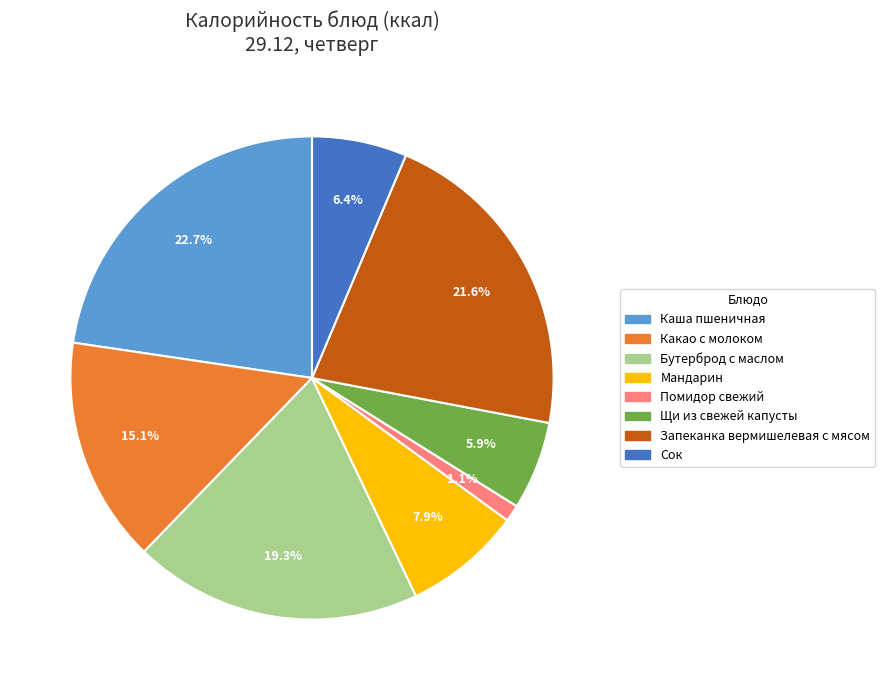

Does any single category account for the majority?

No